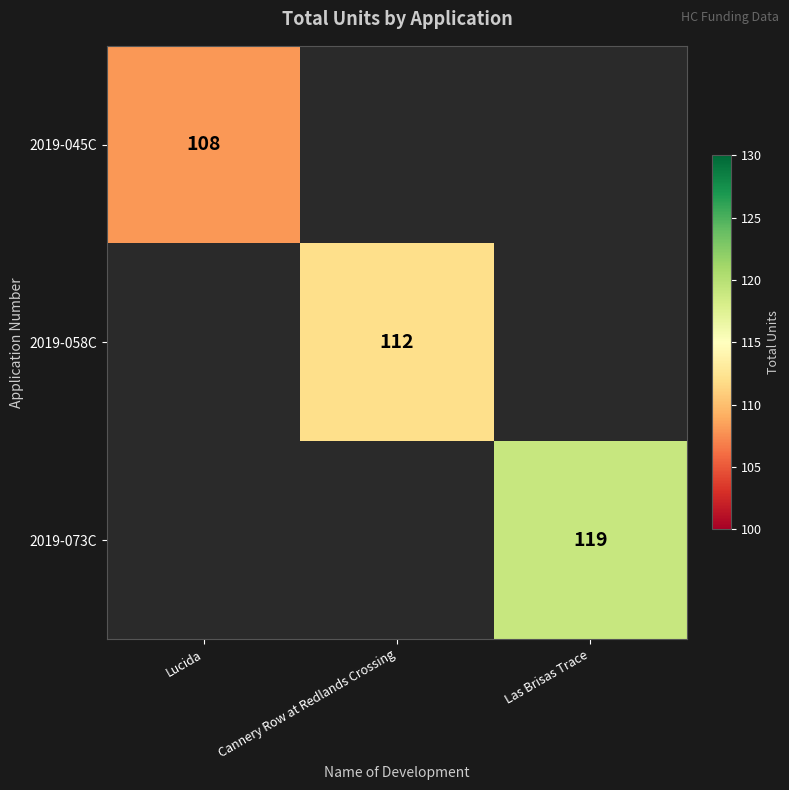

Is it true that 2019-073C equals 196 at Las Brisas Trace?

False